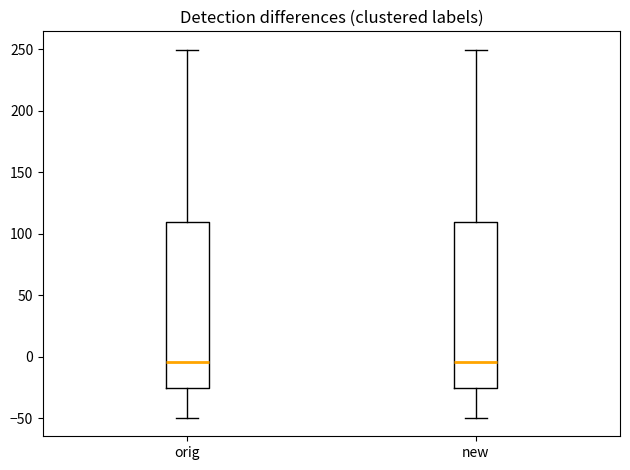

Reading left to right, transcribe this box plot: for each box, give where its median line is, the range the box spans, and where its two whiskers end, as read against the y-axis. The values are not printed on the chart, so give them approximately, as read against the axis.

orig: median -5, box -25 to 110, whiskers -50 to 250
new: median -5, box -25 to 110, whiskers -50 to 250